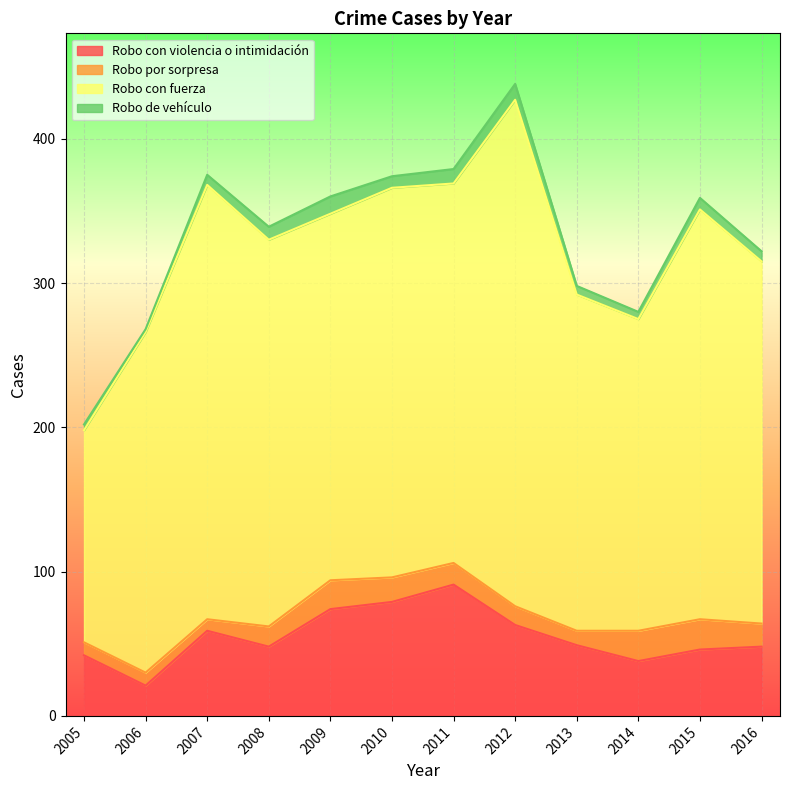

Where is the first local minimum for Robo con violencia o intimidación?

2006